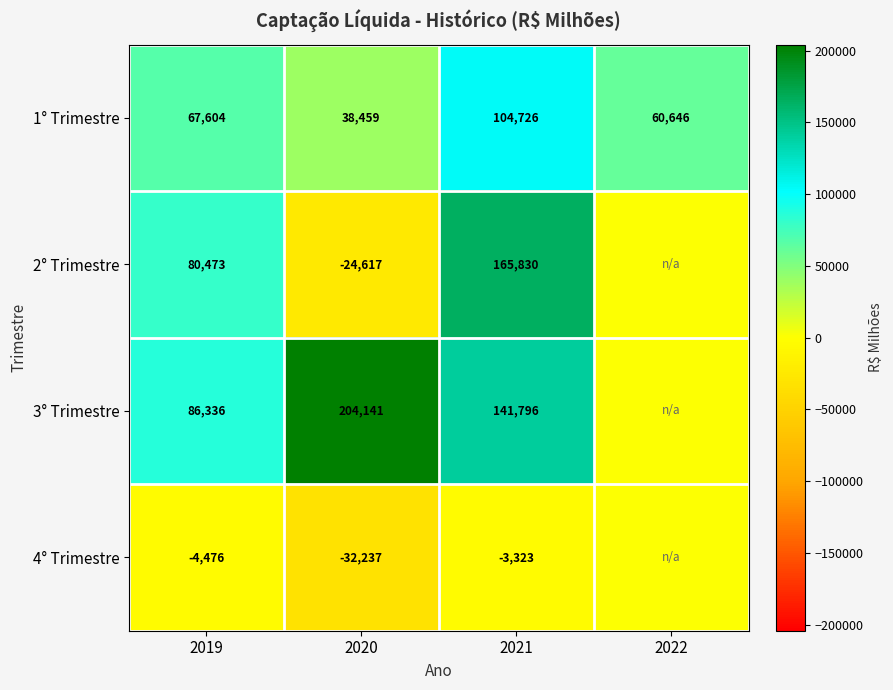

Which category has the lowest value in the 1° Trimestre series?

2020